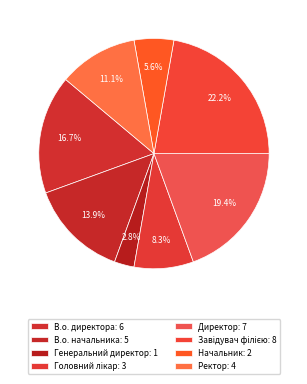

Count the number of slices in the pie.

8